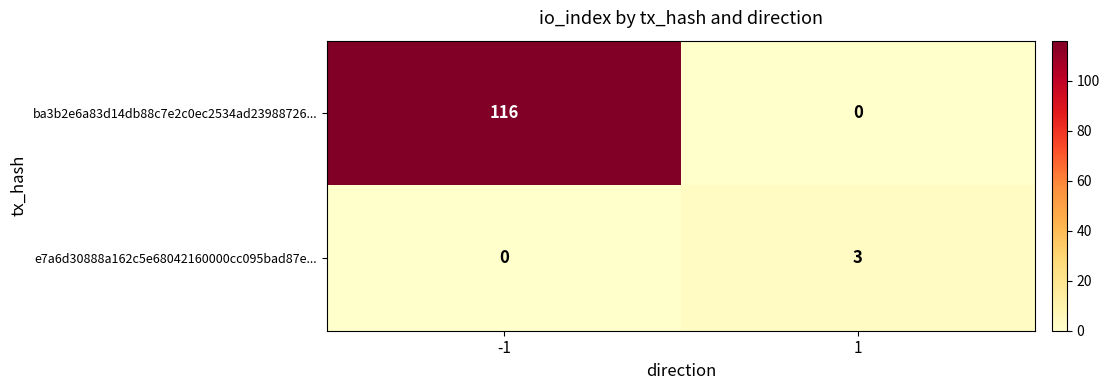

Which series has the largest range (max minus min)?

ba3b2e6a83d14db88c7e2c0ec2534ad23988726...